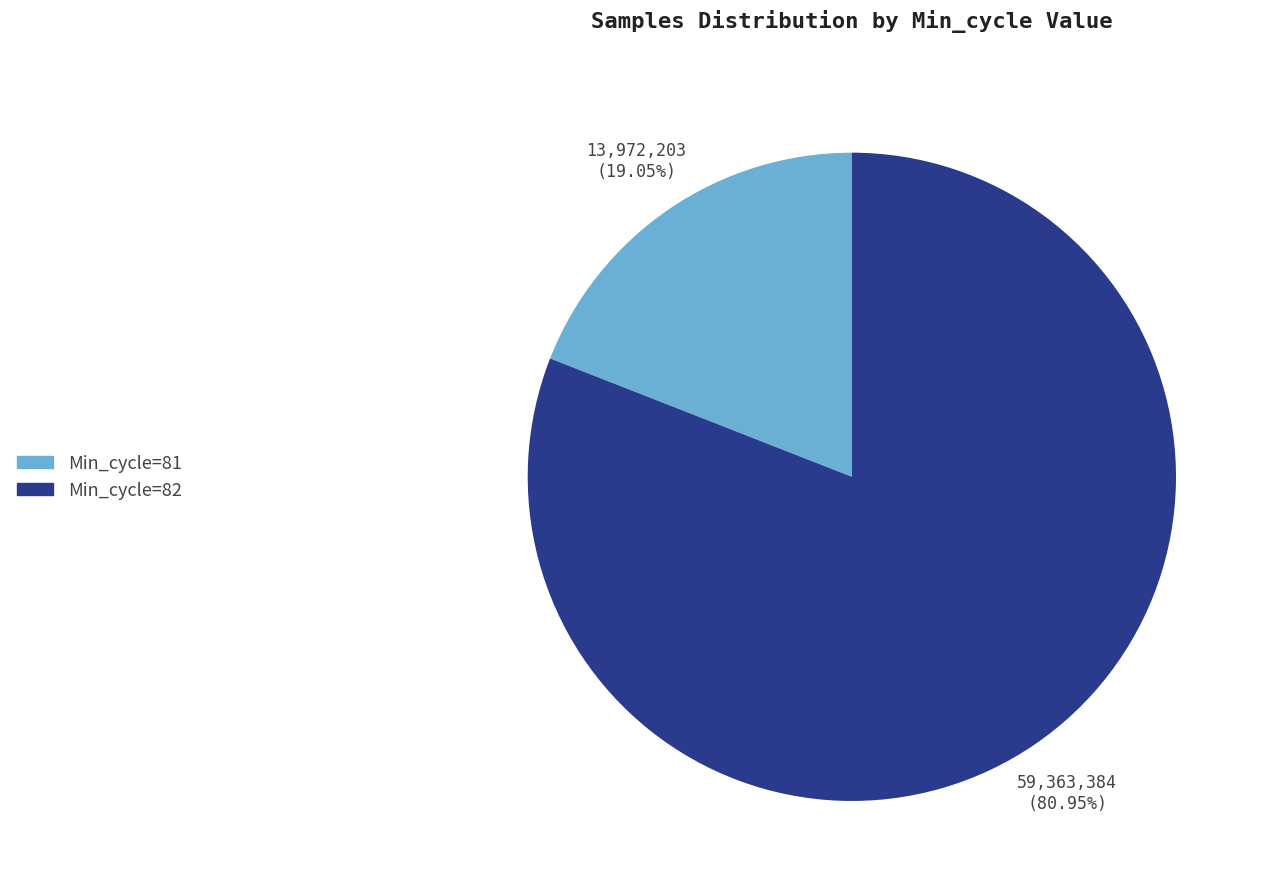

Which slice represents more than half of the pie?

Min_cycle=82